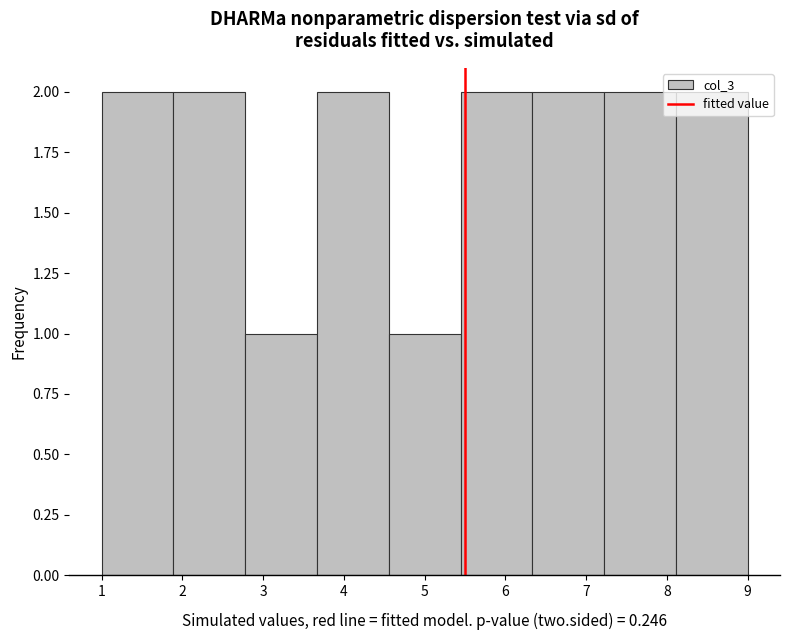

Reading left to right, list every bar in this chart as the range it spans on the x-axis followed by its height. Neither the bar edges nor the heights are printed on the chart, so give them approximately, as read against the axes.

1.0 to 1.9: 2
1.9 to 2.8: 2
2.8 to 3.7: 1
3.7 to 4.6: 2
4.6 to 5.4: 1
5.4 to 6.3: 2
6.3 to 7.2: 2
7.2 to 8.1: 2
8.1 to 9.0: 2